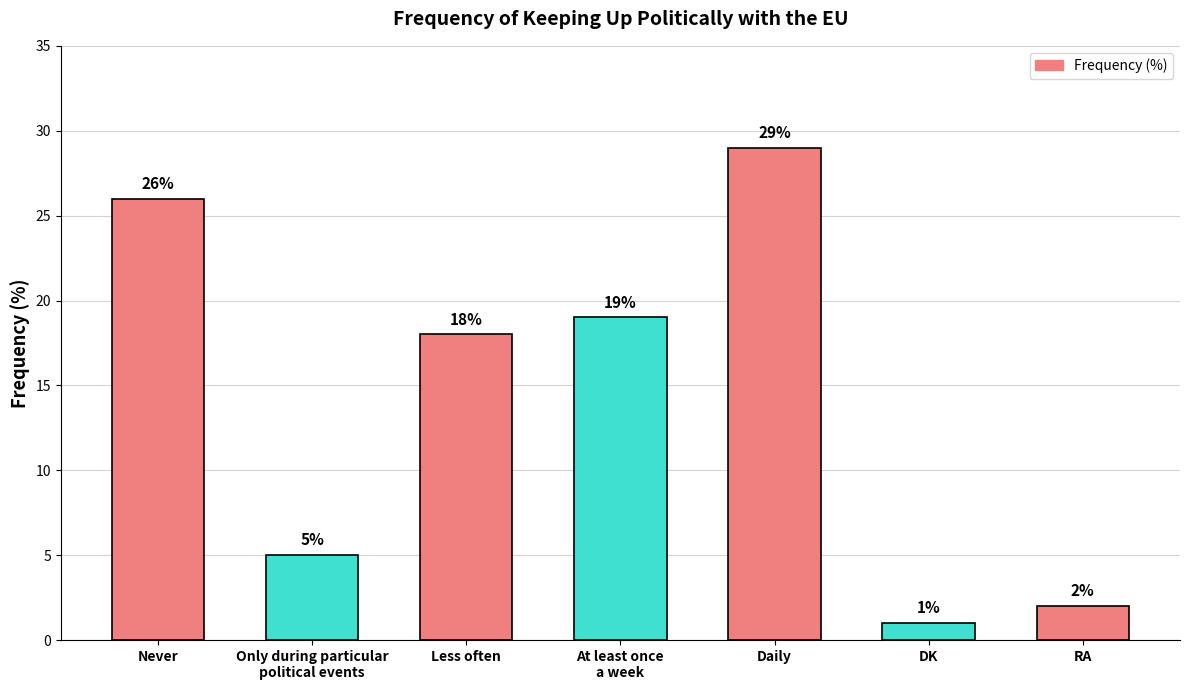

What is the value of the 1st bar from the left?

26